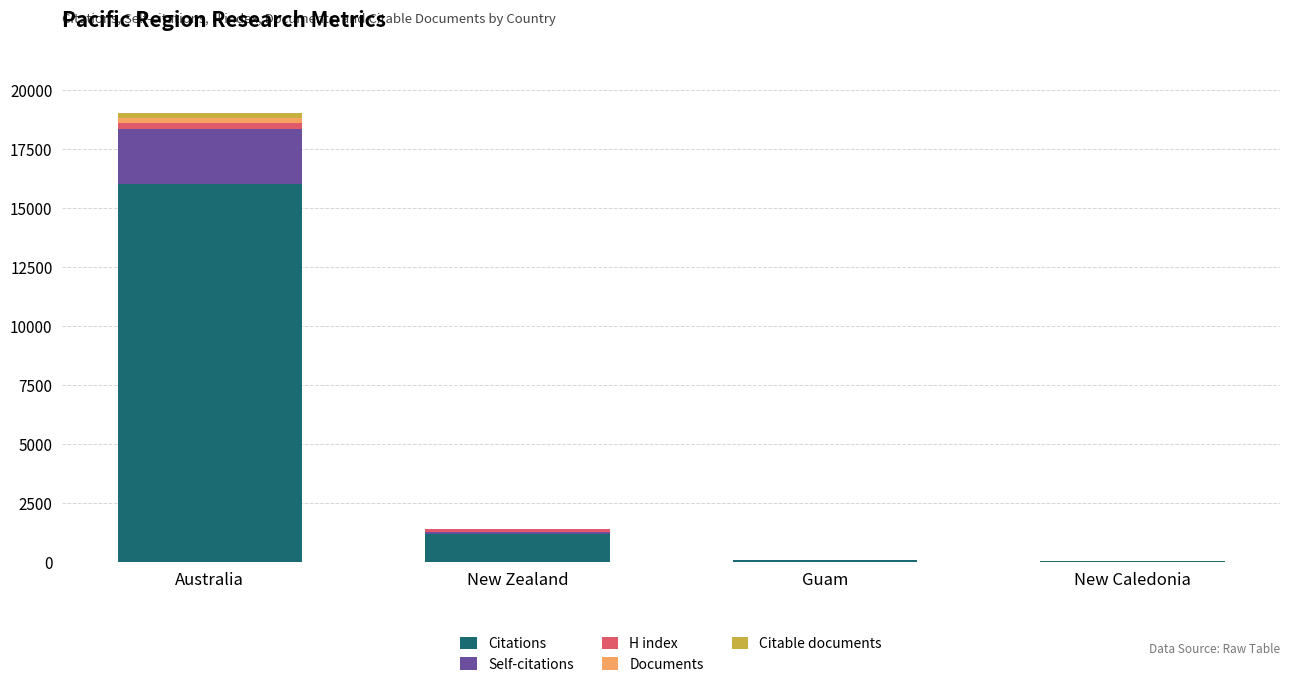

What is the maximum value for Citations?

16014